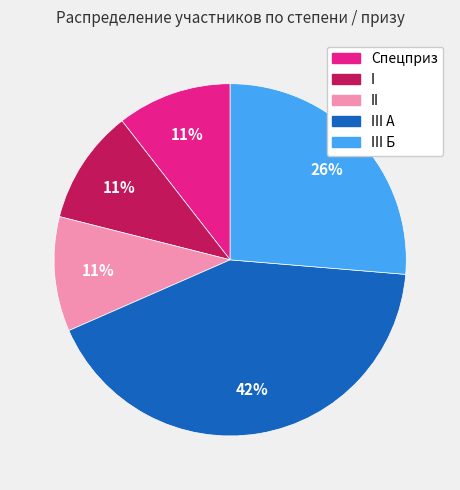

To the nearest percent, what is the average slice percentage?

20%